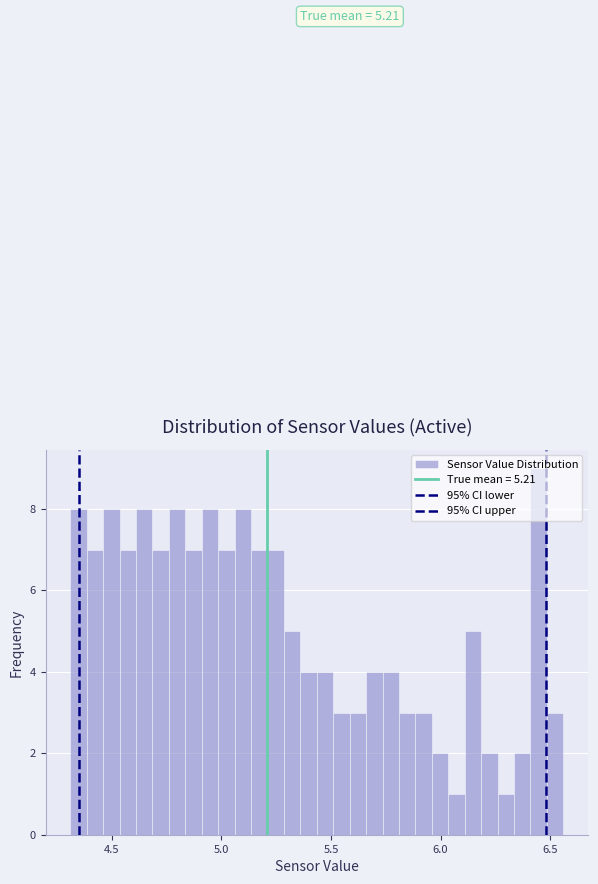

Around what value on the x-axis is the tallest bar? Give the approximate position of its centre, as read against the axis.

6.45